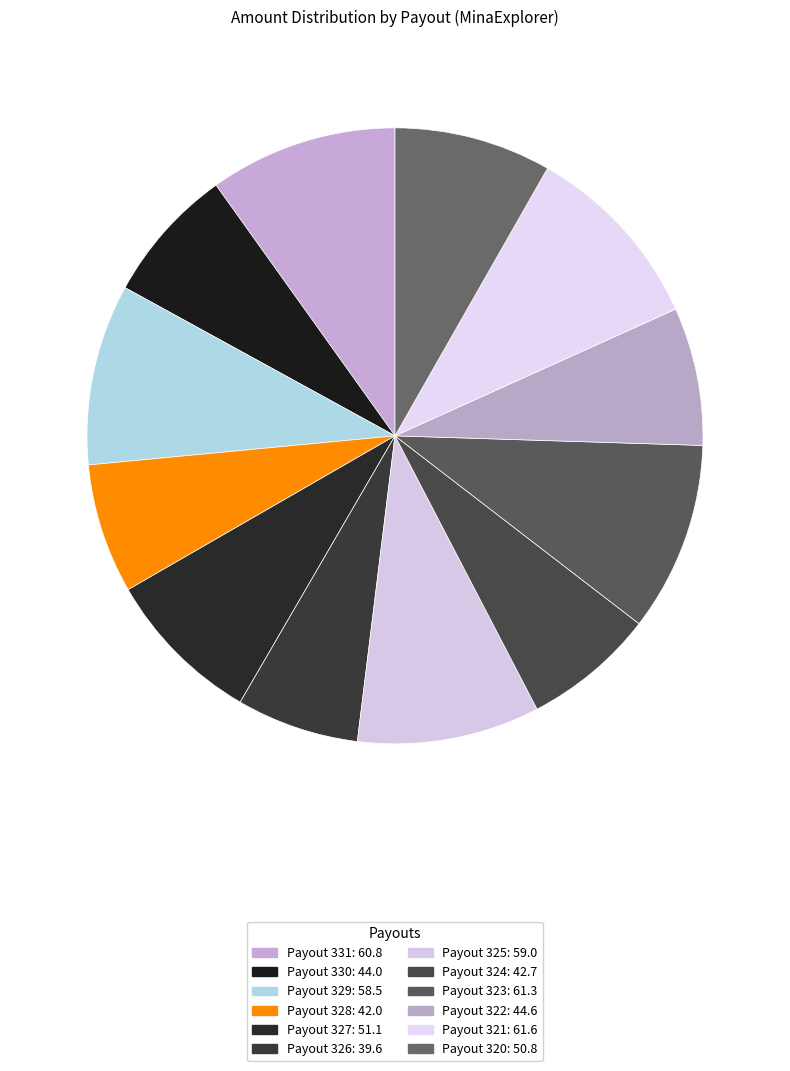

How many slices are in this pie chart?

12